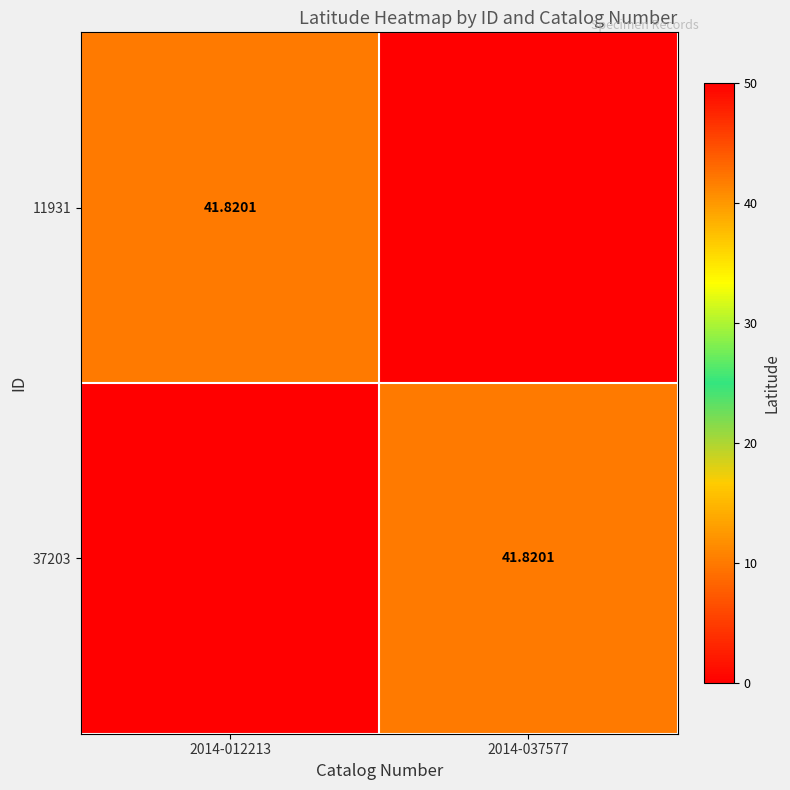

What is the maximum value for 37203?

41.8